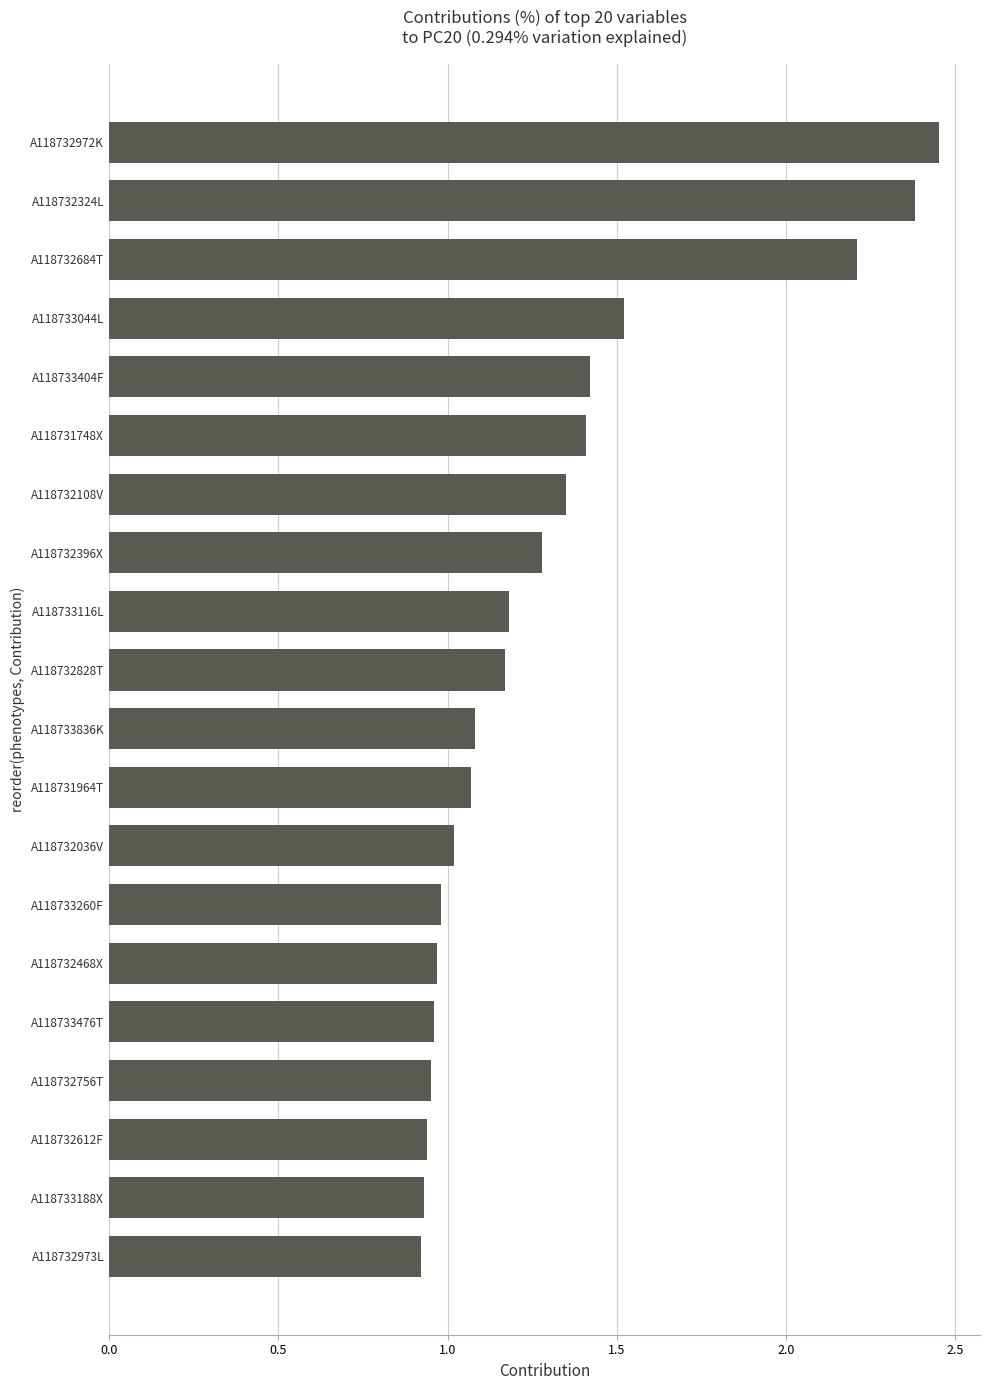

The chart shows a value of 1.1 at A118733836K. True or false?

True